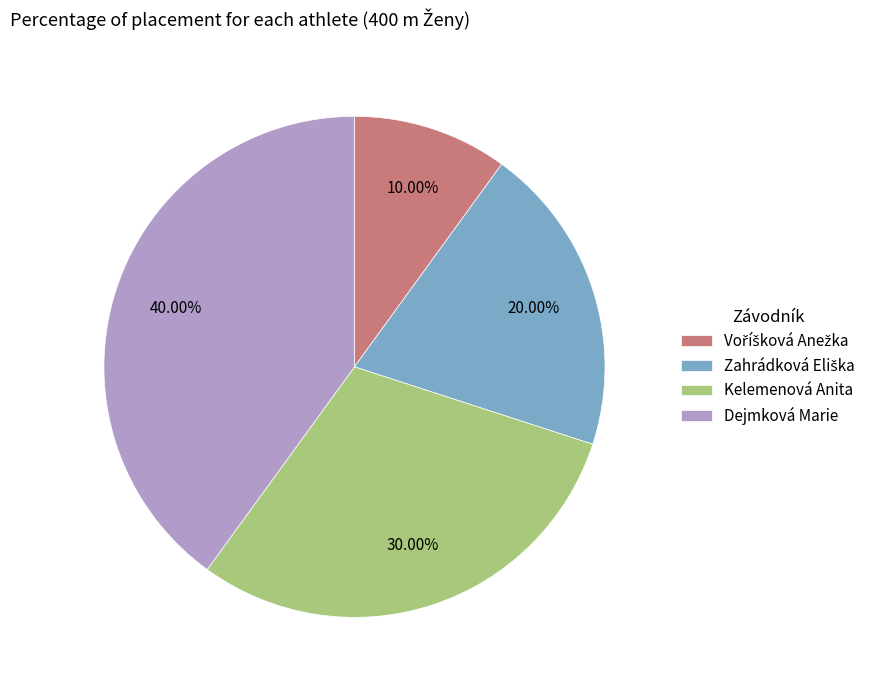

To the nearest percent, what is the difference between the largest and smallest slice percentages?

30%